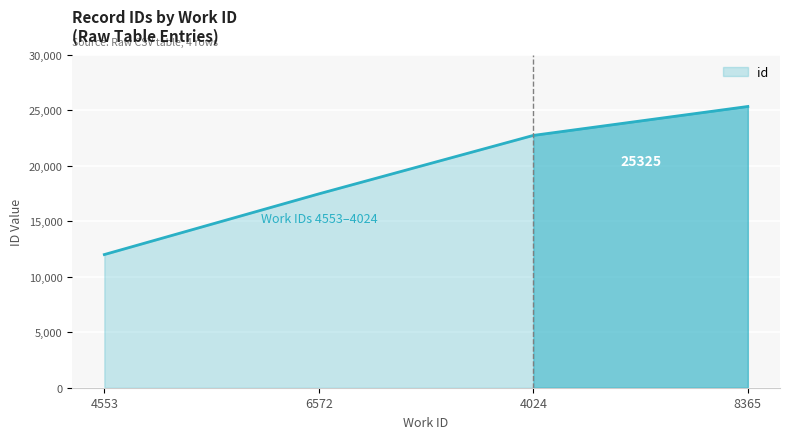

How many lines are shown in the chart?

1